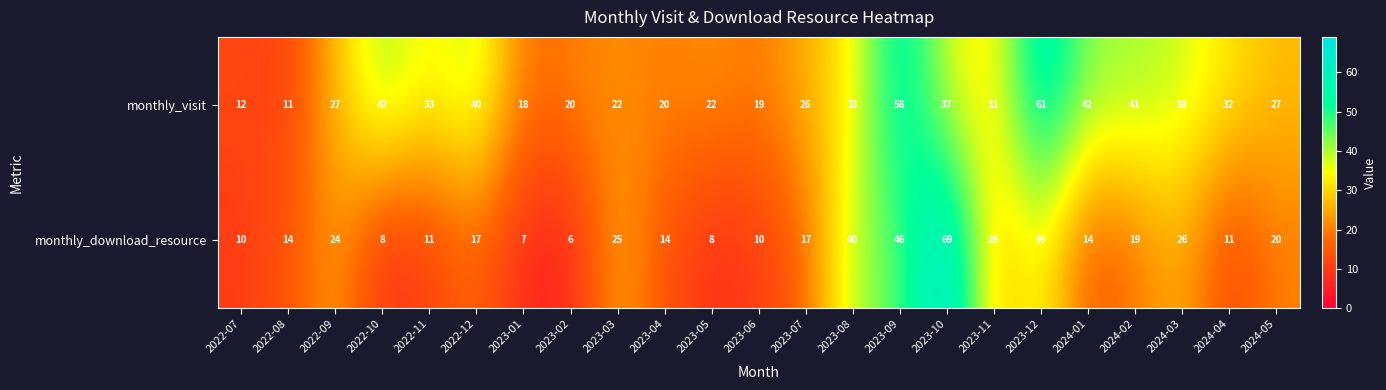

How many values in the monthly_visit series are below 31?

11